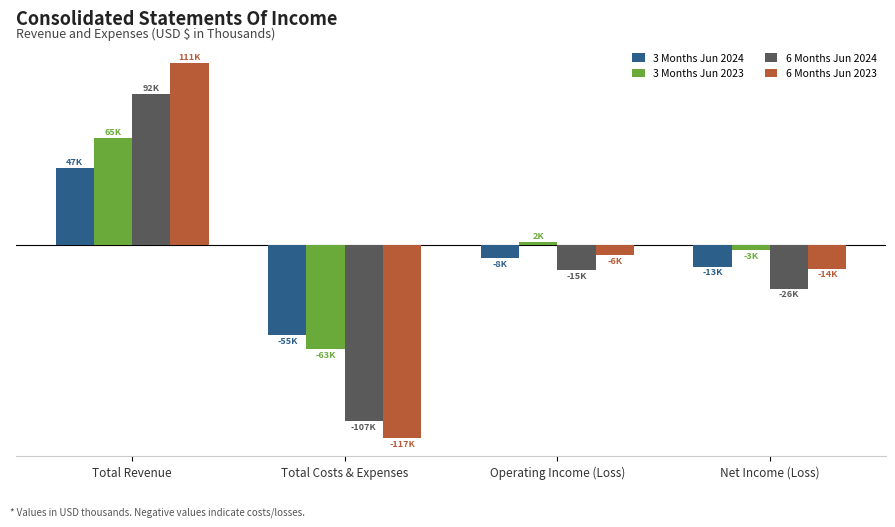

What is the difference between the second highest and minimum values in the 6 Months Jun 2023 series?

110861